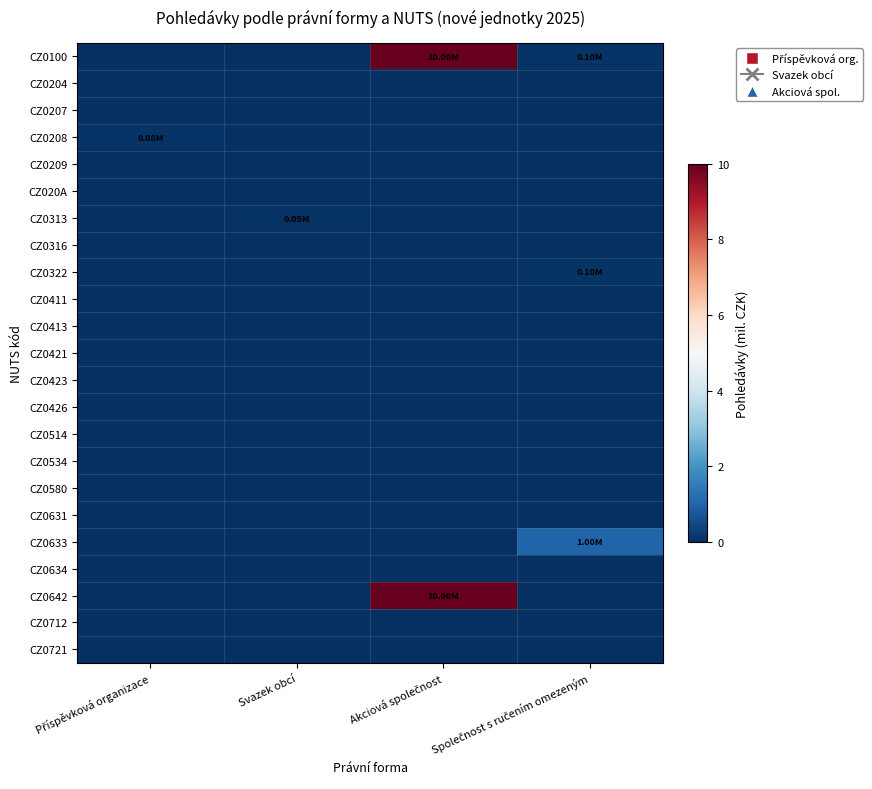

Reading right to left, list all the values displayed in this chart.

CZ0100: Společnost s ručením omezeným=0.1	Akciová společnost=10.0	Svazek obcí=0.0	Příspěvková organizace=0.0
CZ0204: Společnost s ručením omezeným=0.0	Akciová společnost=0.0	Svazek obcí=0.0	Příspěvková organizace=0.0
CZ0207: Společnost s ručením omezeným=0.0	Akciová společnost=0.0	Svazek obcí=0.0	Příspěvková organizace=0.0
CZ0208: Společnost s ručením omezeným=0.0	Akciová společnost=0.0	Svazek obcí=0.0	Příspěvková organizace=0.1
CZ0209: Společnost s ručením omezeným=0.0	Akciová společnost=0.0	Svazek obcí=0.0	Příspěvková organizace=0.0
CZ020A: Společnost s ručením omezeným=0.0	Akciová společnost=0.0	Svazek obcí=0.0	Příspěvková organizace=0.0
CZ0313: Společnost s ručením omezeným=0.0	Akciová společnost=0.0	Svazek obcí=0.1	Příspěvková organizace=0.0
CZ0316: Společnost s ručením omezeným=0.0	Akciová společnost=0.0	Svazek obcí=0.0	Příspěvková organizace=0.0
CZ0322: Společnost s ručením omezeným=0.1	Akciová společnost=0.0	Svazek obcí=0.0	Příspěvková organizace=0.0
CZ0411: Společnost s ručením omezeným=0.0	Akciová společnost=0.0	Svazek obcí=0.0	Příspěvková organizace=0.0
CZ0413: Společnost s ručením omezeným=0.0	Akciová společnost=0.0	Svazek obcí=0.0	Příspěvková organizace=0.0
CZ0421: Společnost s ručením omezeným=0.0	Akciová společnost=0.0	Svazek obcí=0.0	Příspěvková organizace=0.0
CZ0423: Společnost s ručením omezeným=0.0	Akciová společnost=0.0	Svazek obcí=0.0	Příspěvková organizace=0.0
CZ0426: Společnost s ručením omezeným=0.0	Akciová společnost=0.0	Svazek obcí=0.0	Příspěvková organizace=0.0
CZ0514: Společnost s ručením omezeným=0.0	Akciová společnost=0.0	Svazek obcí=0.0	Příspěvková organizace=0.0
CZ0534: Společnost s ručením omezeným=0.0	Akciová společnost=0.0	Svazek obcí=0.0	Příspěvková organizace=0.0
CZ0580: Společnost s ručením omezeným=0.0	Akciová společnost=0.0	Svazek obcí=0.0	Příspěvková organizace=0.0
CZ0631: Společnost s ručením omezeným=0.0	Akciová společnost=0.0	Svazek obcí=0.0	Příspěvková organizace=0.0
CZ0633: Společnost s ručením omezeným=1.0	Akciová společnost=0.0	Svazek obcí=0.0	Příspěvková organizace=0.0
CZ0634: Společnost s ručením omezeným=0.0	Akciová společnost=0.0	Svazek obcí=0.0	Příspěvková organizace=0.0
CZ0642: Společnost s ručením omezeným=0.0	Akciová společnost=10.0	Svazek obcí=0.0	Příspěvková organizace=0.0
CZ0712: Společnost s ručením omezeným=0.0	Akciová společnost=0.0	Svazek obcí=0.0	Příspěvková organizace=0.0
CZ0721: Společnost s ručením omezeným=0.0	Akciová společnost=0.0	Svazek obcí=0.0	Příspěvková organizace=0.0